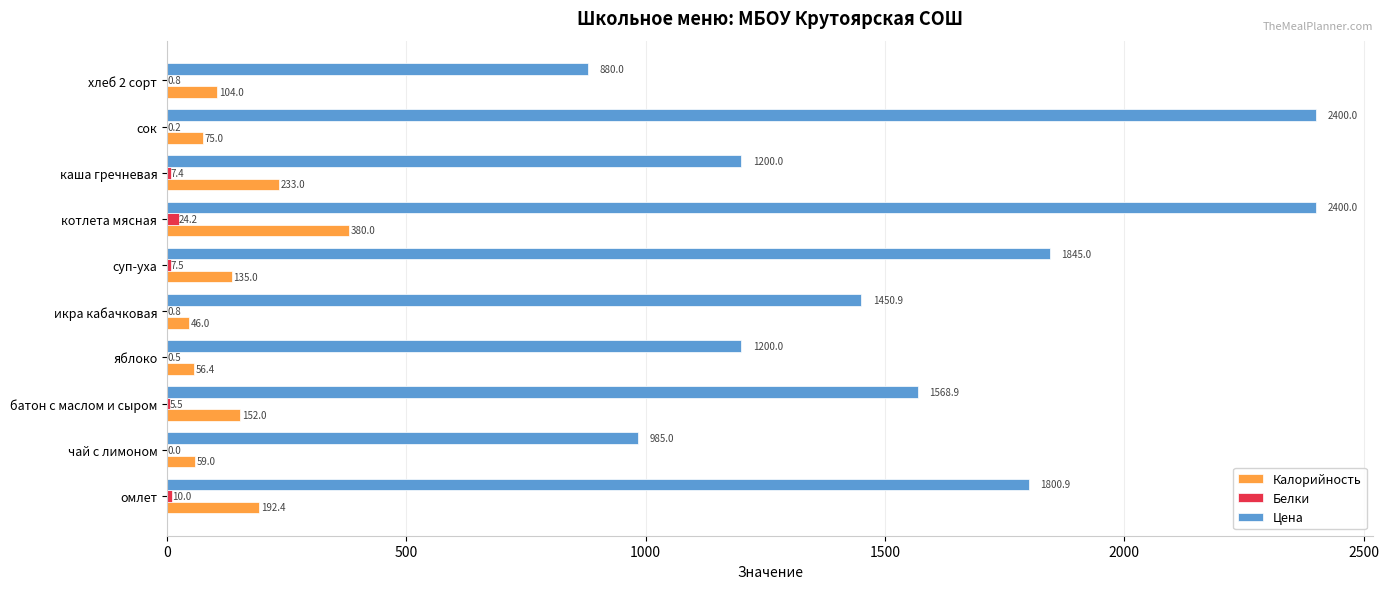

What is the sum of the Калорийность values at яблоко and котлета мясная?

436.4